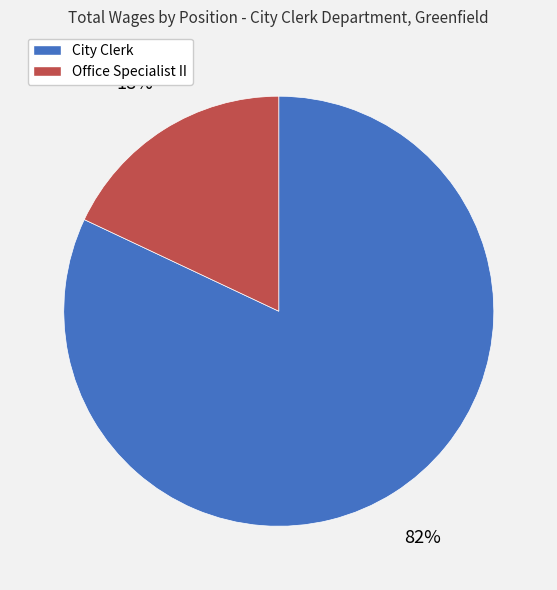

To the nearest percent, what is the difference between the largest and smallest slice percentages?

64%